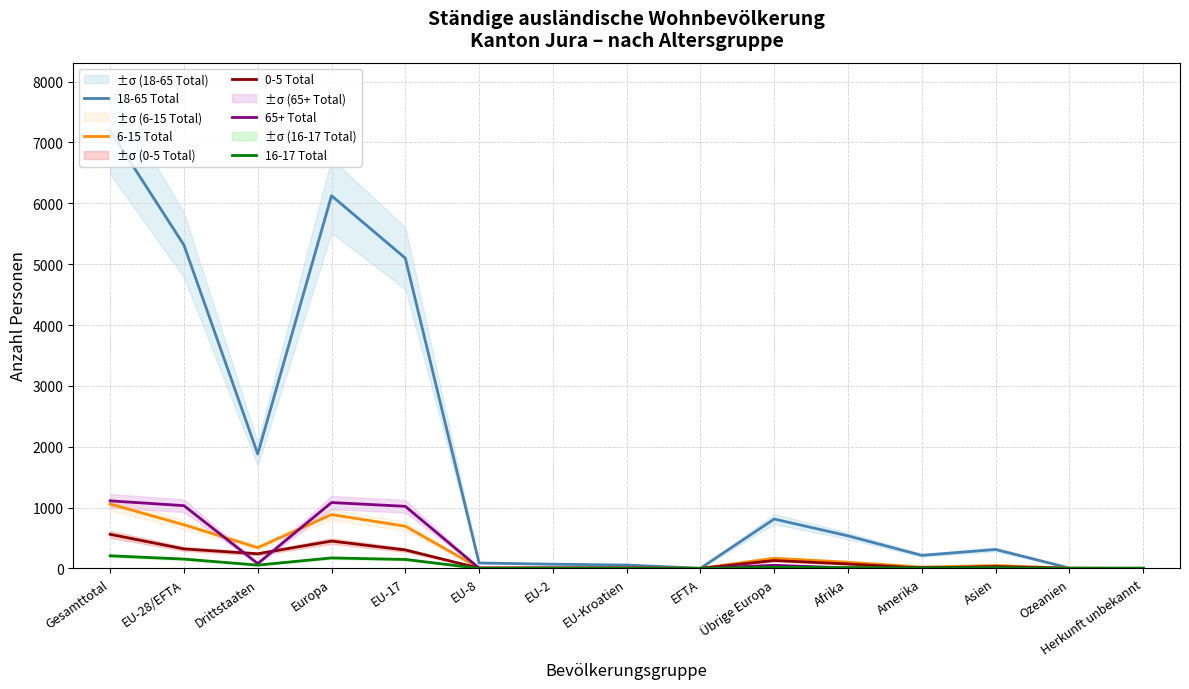

At which category does 18-65 Total reach its first local peak?

Europa